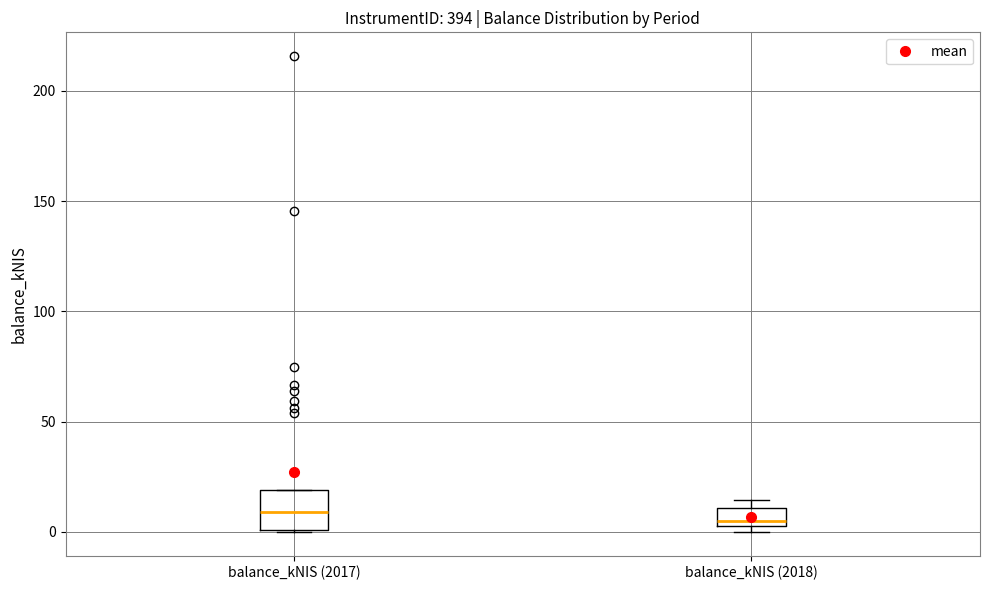

Reading left to right, transcribe this box plot: for each box, give where its median line is, the range the box spans, and where its two whiskers end, as read against the y-axis. The values are not printed on the chart, so give them approximately, as read against the axis.

balance_kNIS (2017): median 10, box 0 to 20, whiskers 0 to 20
balance_kNIS (2018): median 5 (just above the box's lower edge), box 5 to 10, whiskers 0 to 15